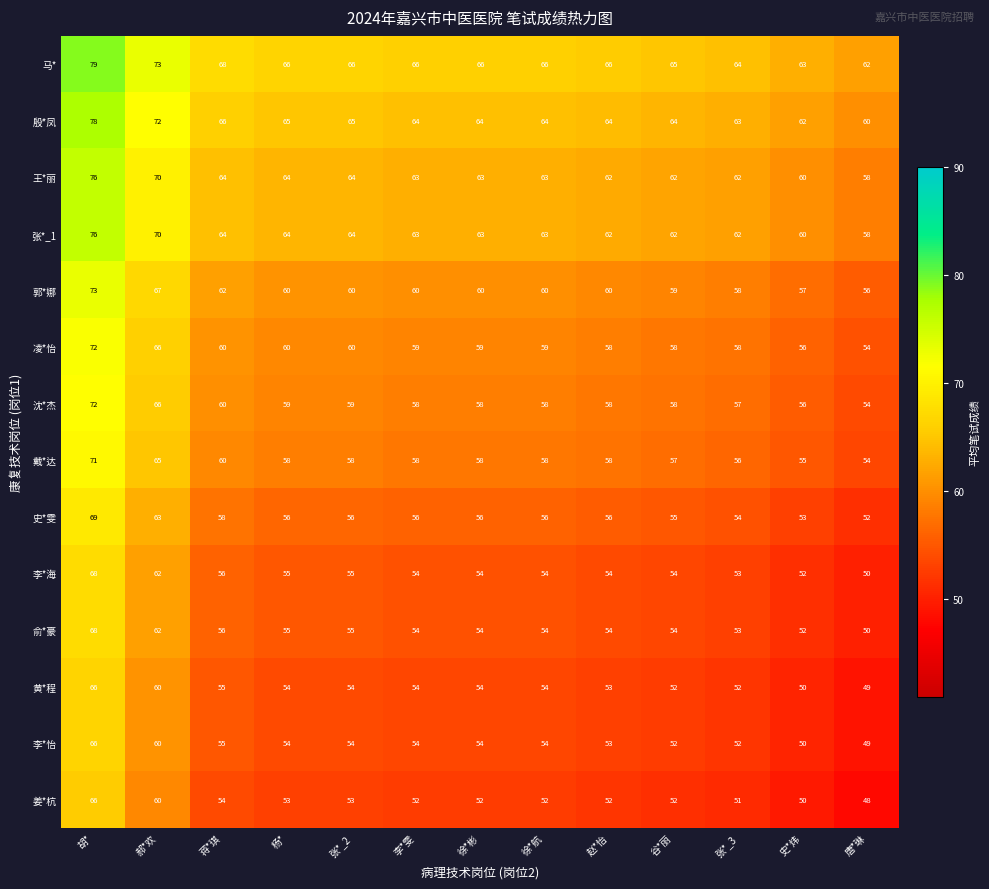

What is the spread (max minus min) of values at 张*_2?

13